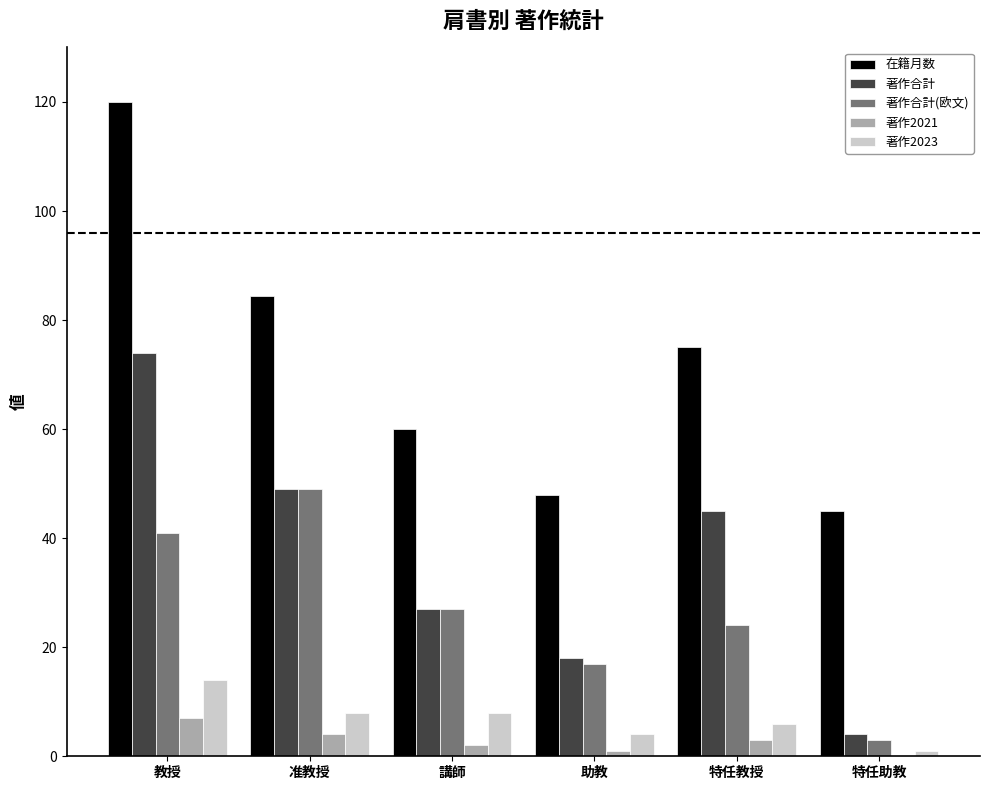

What value does the 著作2021 series have at 特任教授?

3.0